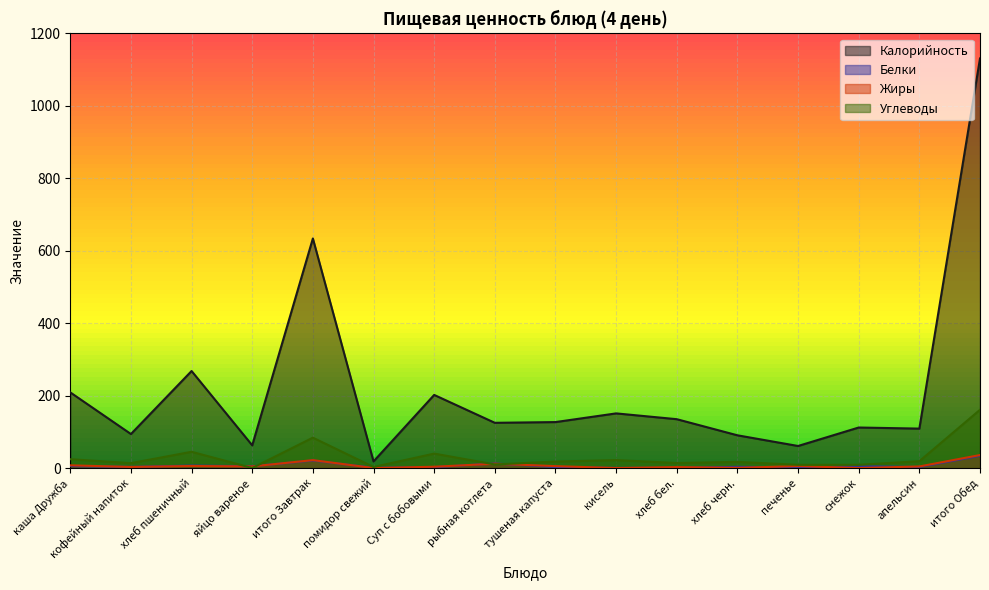

At which category is the sum across all series the highest?

итого Обед